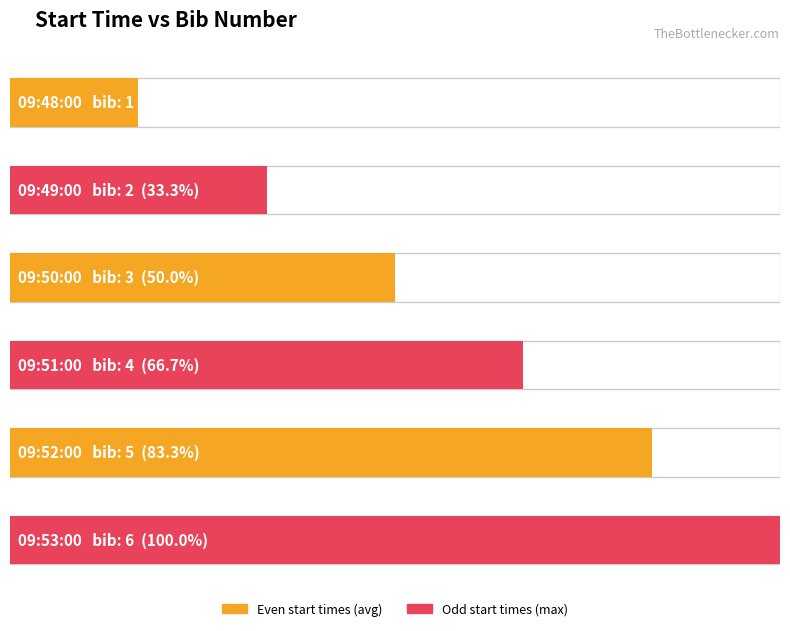

At which category does the chart reach its minimum across all series?

09:48:00